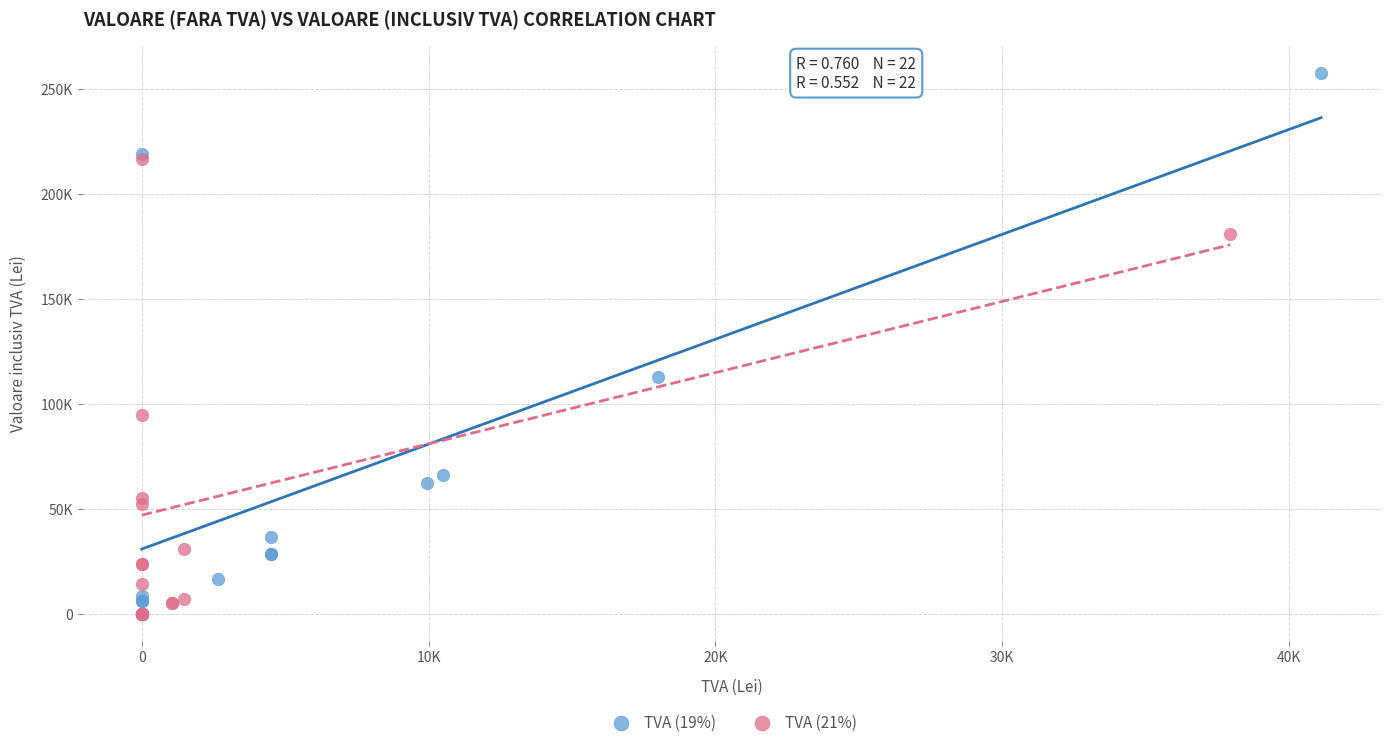

Which series has the widest spread of Y values?

TVA (19%)